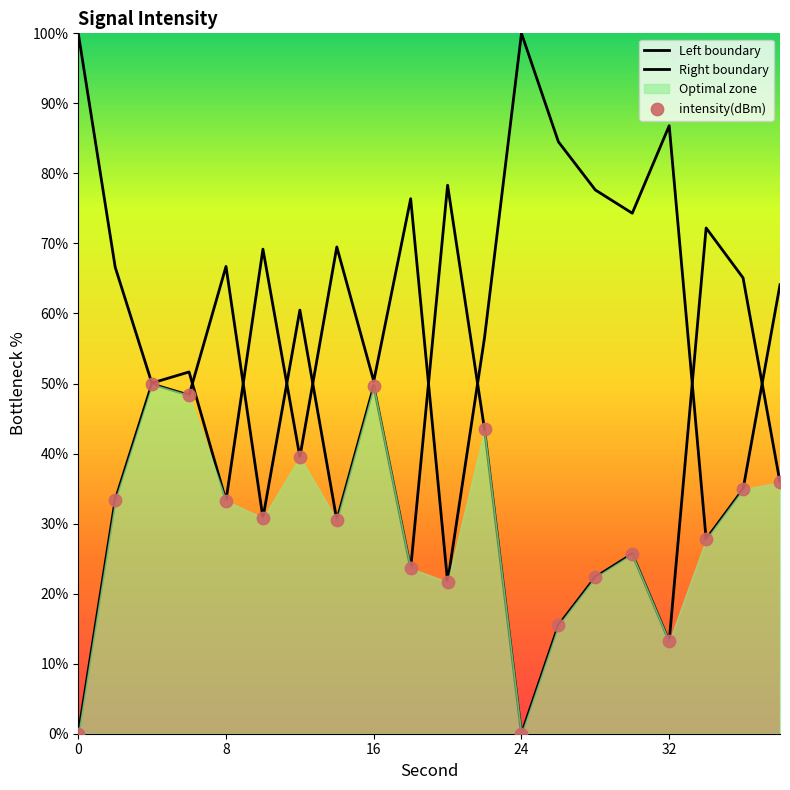

What is the ratio of the value at 6 to the value at 20?

0.6